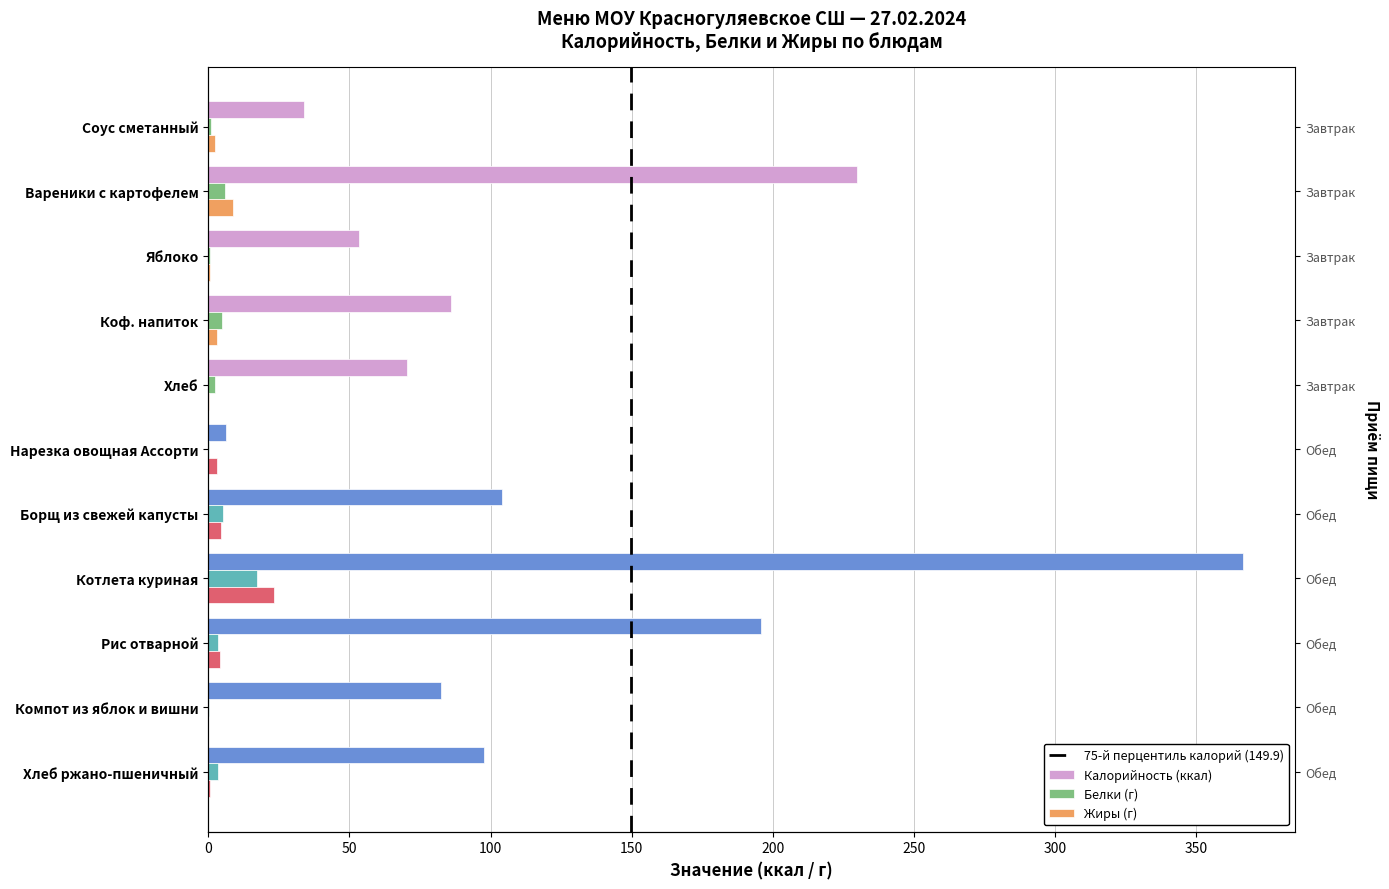

Rank the categories by Жиры value from highest to lowest.

Котлета куриная, Вареники с картофелем, Борщ из свежей капусты, Рис отварной, Коф. напиток, Нарезка овощная Ассорти, Соус сметанный, Хлеб ржано-пшеничный, Яблоко, Хлеб, Компот из яблок и вишни